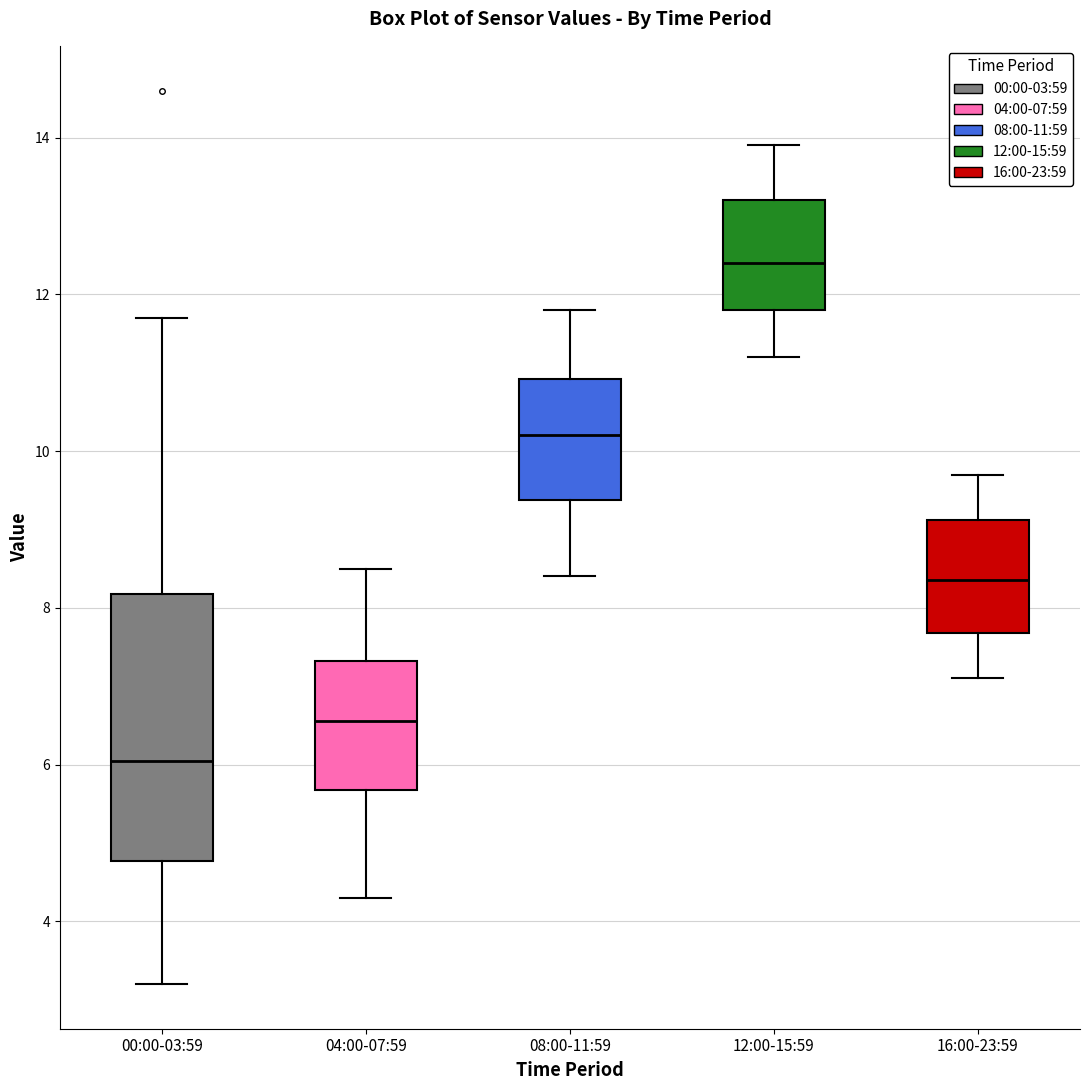

Reading left to right, transcribe this box plot: for each box, give where its median line is, the range the box spans, and where its two whiskers end, as read against the y-axis. The values are not printed on the chart, so give them approximately, as read against the axis.

00:00-03:59: median 6.0, box 4.8 to 8.2, whiskers 3.2 to 11.8
04:00-07:59: median 6.6, box 5.6 to 7.4, whiskers 4.4 to 8.6
08:00-11:59: median 10.2, box 9.4 to 11.0, whiskers 8.4 to 11.8
12:00-15:59: median 12.4, box 11.8 to 13.2, whiskers 11.2 to 14.0
16:00-23:59: median 8.4, box 7.6 to 9.2, whiskers 7.2 to 9.8